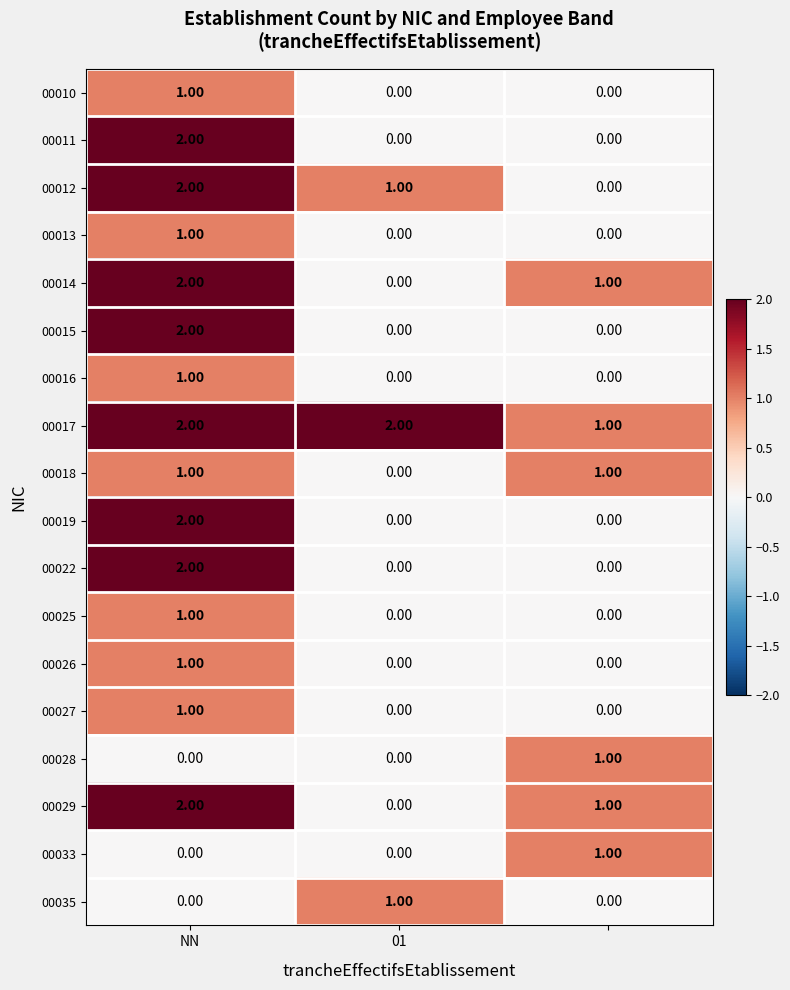

What is the sum of all 00029 values?

3